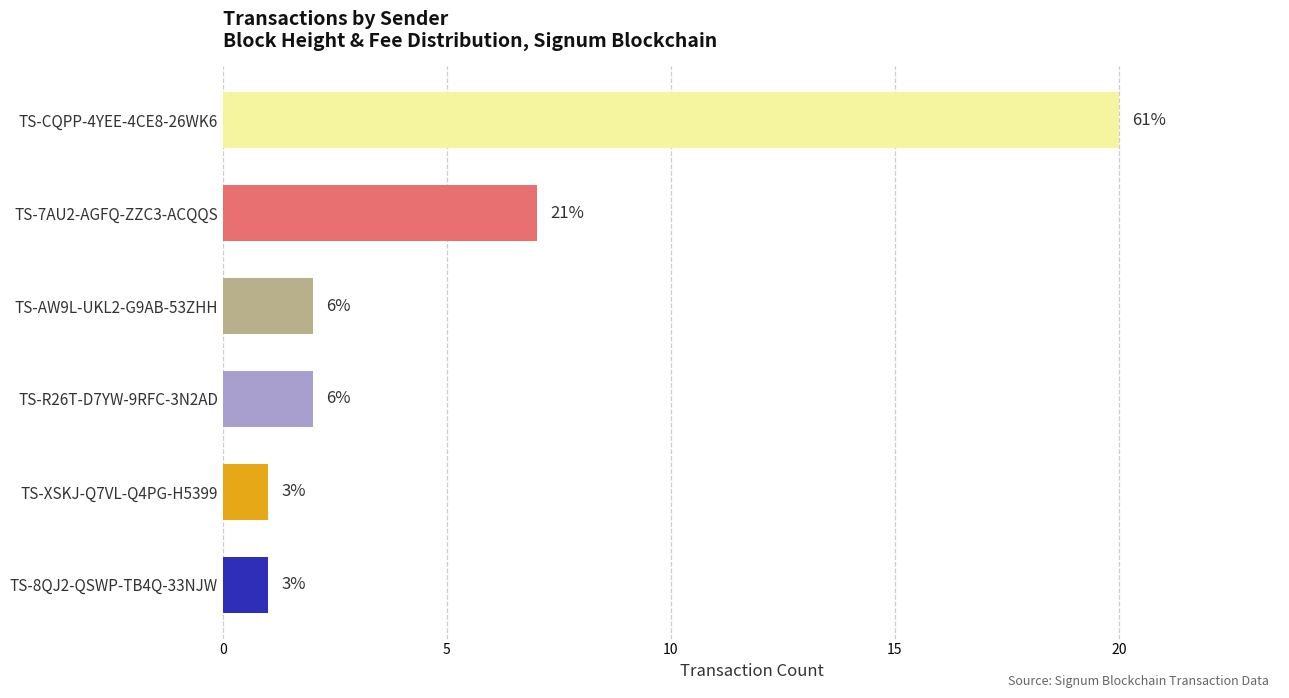

How many bars are there in total?

6